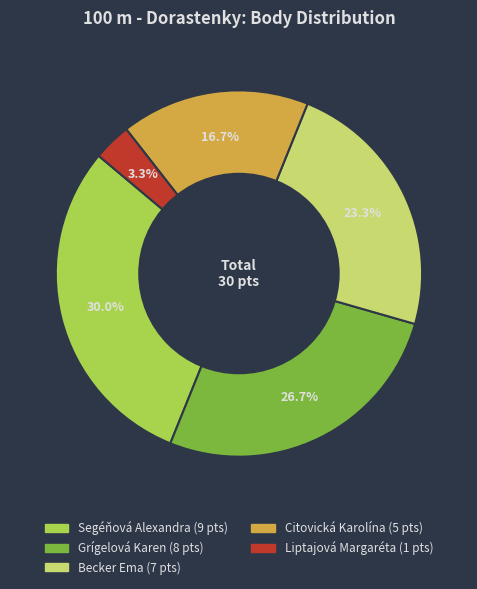

Which has a higher value, Liptajová Margaréta or Citovická Karolína?

Citovická Karolína